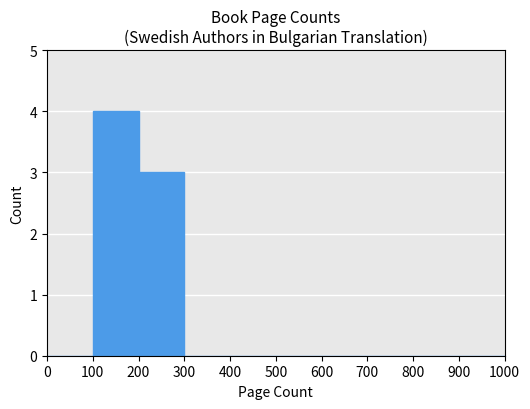

What is the ratio of the value at 200 to the value at 100?

0.8